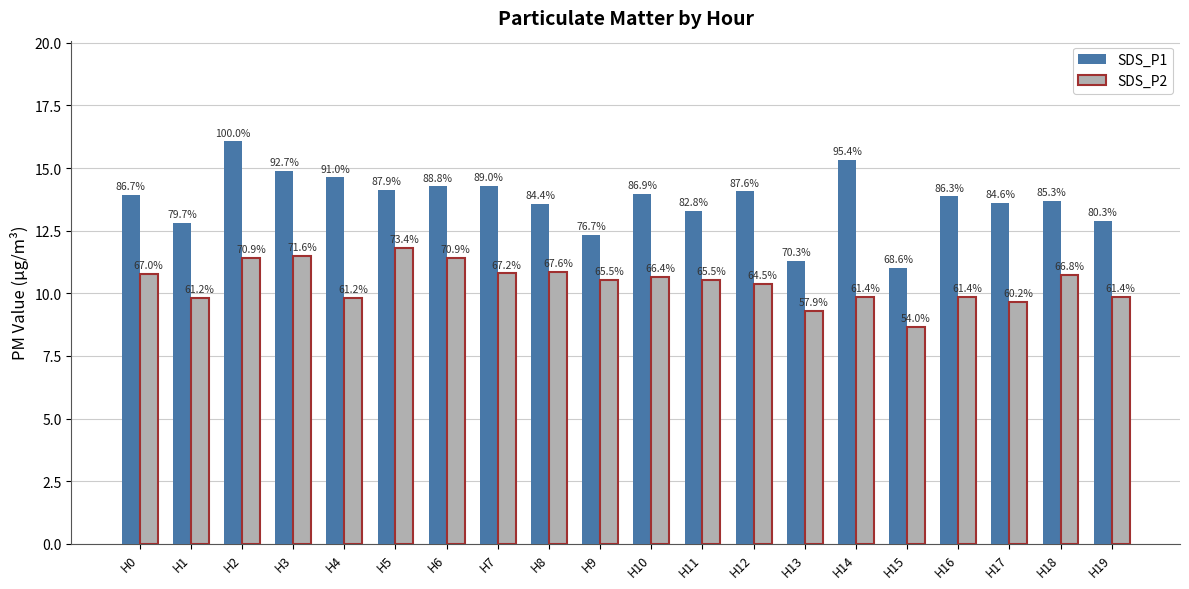

Reading left to right, what are all the values shown in this chart?

SDS_P1: H0=13.9	H1=12.8	H2=16.1	H3=14.9	H4=14.6	H5=14.1	H6=14.3	H7=14.3	H8=13.6	H9=12.3	H10=14.0	H11=13.3	H12=14.1	H13=11.3	H14=15.3	H15=11.0	H16=13.9	H17=13.6	H18=13.7	H19=12.9
SDS_P2: H0=10.8	H1=9.8	H2=11.4	H3=11.5	H4=9.8	H5=11.8	H6=11.4	H7=10.8	H8=10.9	H9=10.5	H10=10.7	H11=10.5	H12=10.4	H13=9.3	H14=9.9	H15=8.7	H16=9.9	H17=9.7	H18=10.7	H19=9.9